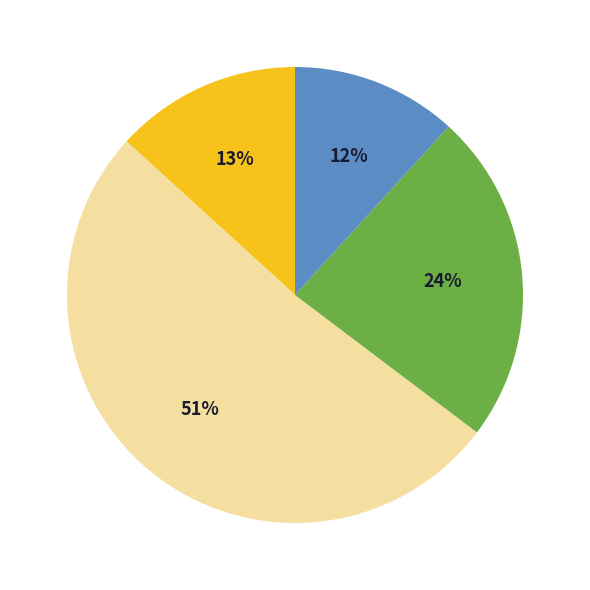

To the nearest percent, what is the average slice percentage?

25%